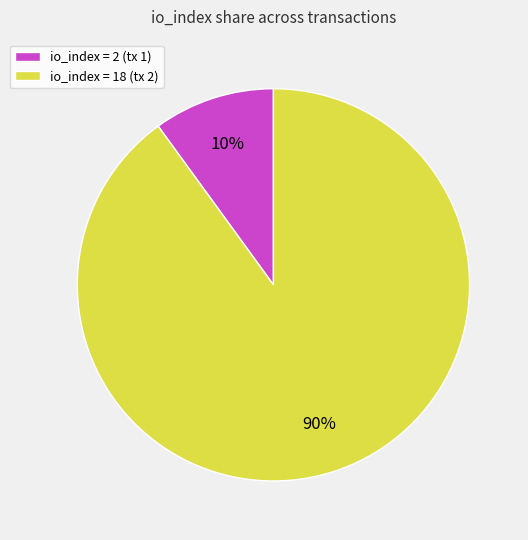

Rank the categories by value from lowest to highest.

io_index = 2 (tx 1), io_index = 18 (tx 2)